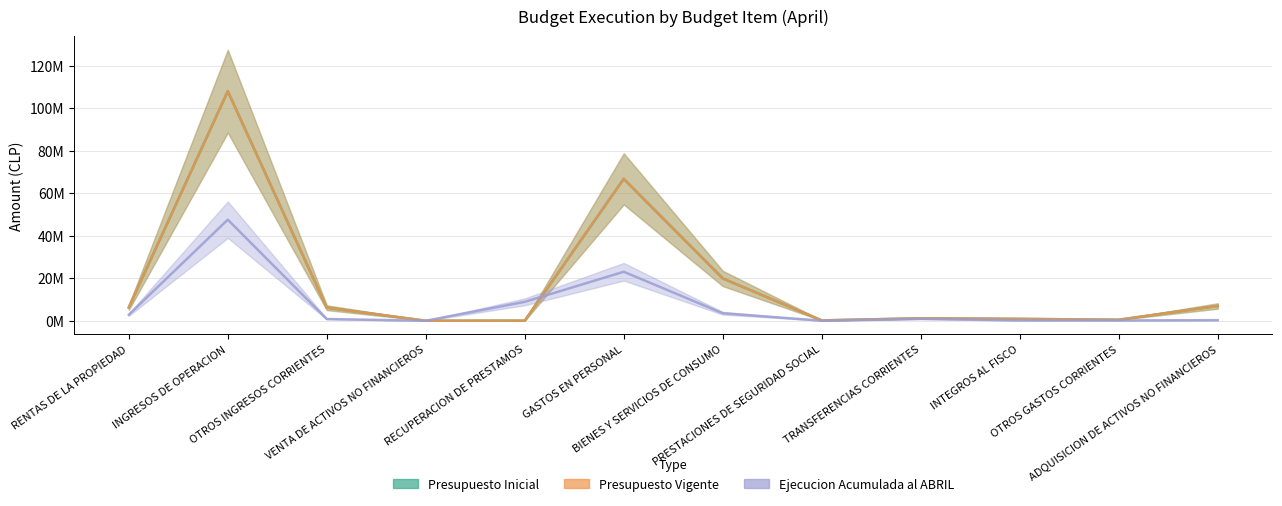

Reading right to left, what are all the values shown in this chart?

Presupuesto Inicial: ADQUISICION DE ACTIVOS NO FINANCIEROS=6964298	OTROS GASTOS CORRIENTES=499754	INTEGROS AL FISCO=894900	TRANSFERENCIAS CORRIENTES=1178665	PRESTACIONES DE SEGURIDAD SOCIAL=177919	BIENES Y SERVICIOS DE CONSUMO=19914629	GASTOS EN PERSONAL=66752020	RECUPERACION DE PRESTAMOS=70859	VENTA DE ACTIVOS NO FINANCIEROS=29656	OTROS INGRESOS CORRIENTES=6150834	INGRESOS DE OPERACION=107960996	RENTAS DE LA PROPIEDAD=6265843
Presupuesto Vigente: ADQUISICION DE ACTIVOS NO FINANCIEROS=6964298	OTROS GASTOS CORRIENTES=499754	INTEGROS AL FISCO=894900	TRANSFERENCIAS CORRIENTES=1178665	PRESTACIONES DE SEGURIDAD SOCIAL=177919	BIENES Y SERVICIOS DE CONSUMO=19914629	GASTOS EN PERSONAL=66752020	RECUPERACION DE PRESTAMOS=70859	VENTA DE ACTIVOS NO FINANCIEROS=29656	OTROS INGRESOS CORRIENTES=6150834	INGRESOS DE OPERACION=107960996	RENTAS DE LA PROPIEDAD=6265843
Ejecucion Acumulada al ABRIL: ADQUISICION DE ACTIVOS NO FINANCIEROS=295757	OTROS GASTOS CORRIENTES=152634	INTEGROS AL FISCO=171992	TRANSFERENCIAS CORRIENTES=913815	PRESTACIONES DE SEGURIDAD SOCIAL=33233	BIENES Y SERVICIOS DE CONSUMO=3546053	GASTOS EN PERSONAL=23055128	RECUPERACION DE PRESTAMOS=8906955	VENTA DE ACTIVOS NO FINANCIEROS=10200	OTROS INGRESOS CORRIENTES=824487	INGRESOS DE OPERACION=47559163	RENTAS DE LA PROPIEDAD=2831078